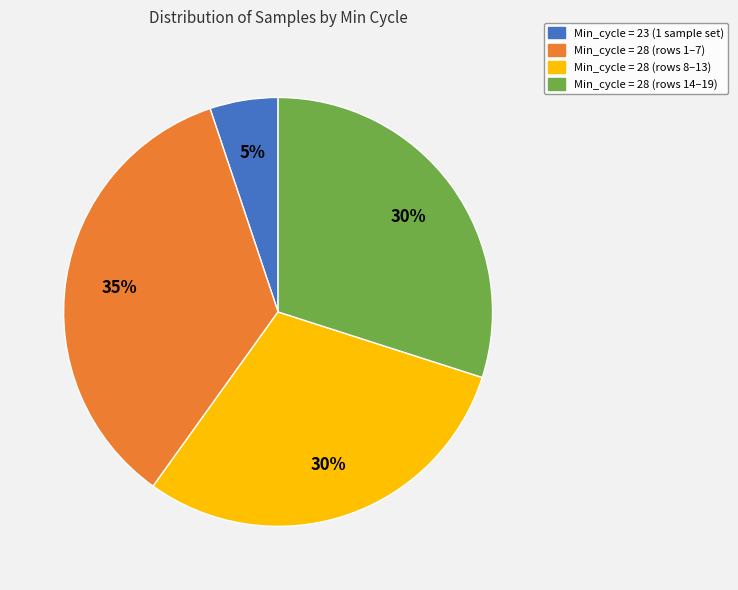

How many slices are in this pie chart?

4